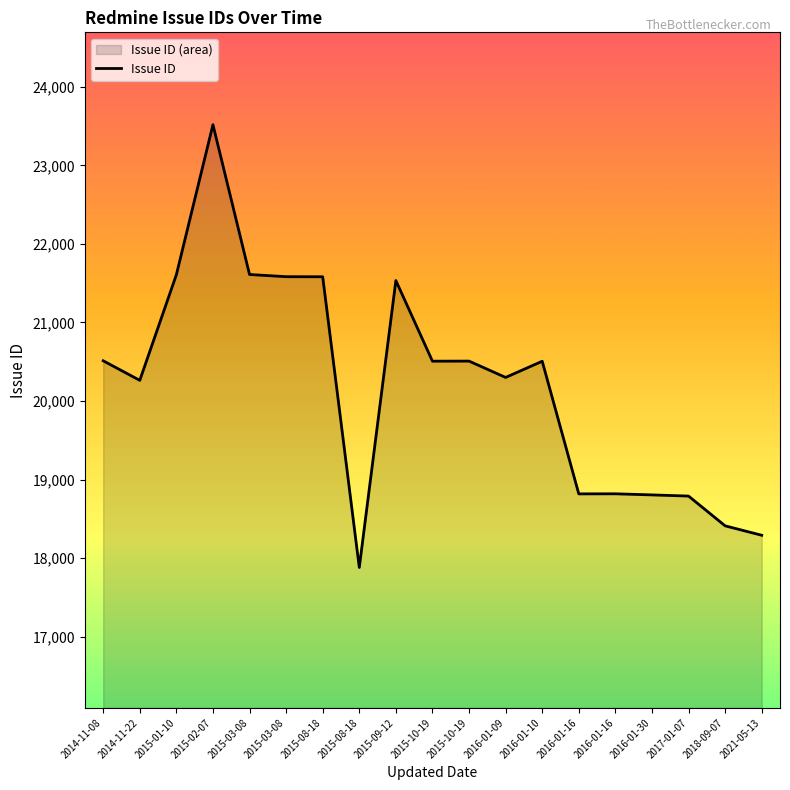

List the labels in order of value, smallest first.

2015-08-18, 2021-05-13, 2018-09-07, 2017-01-07, 2016-01-30, 2016-01-16, 2016-01-16, 2014-11-22, 2016-01-09, 2016-01-10, 2015-10-19, 2015-10-19, 2014-11-08, 2015-09-12, 2015-08-18, 2015-03-08, 2015-01-10, 2015-03-08, 2015-02-07